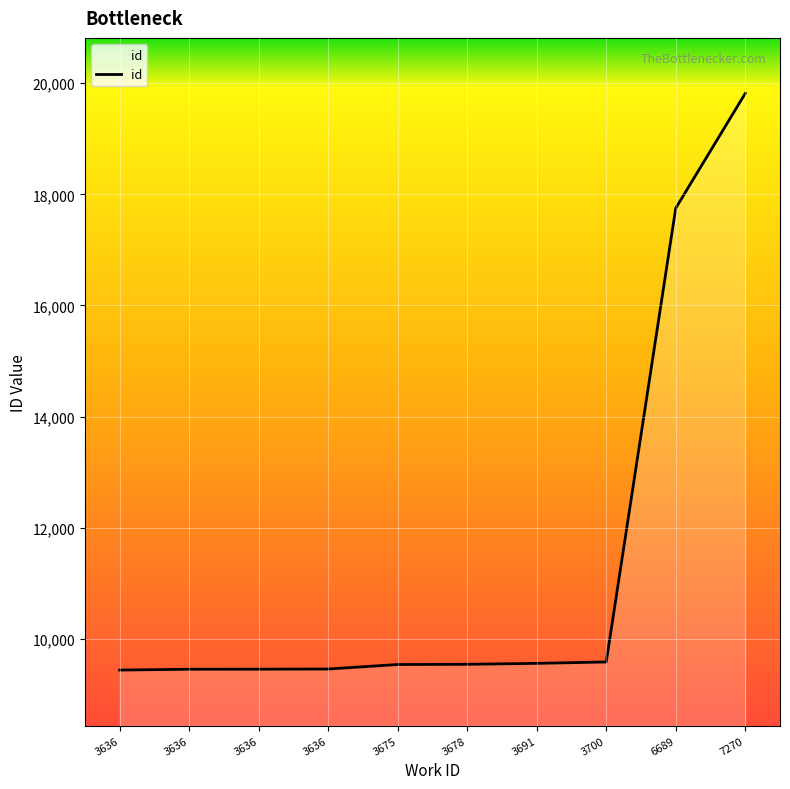

At which label is the value closest to 14626?

6689